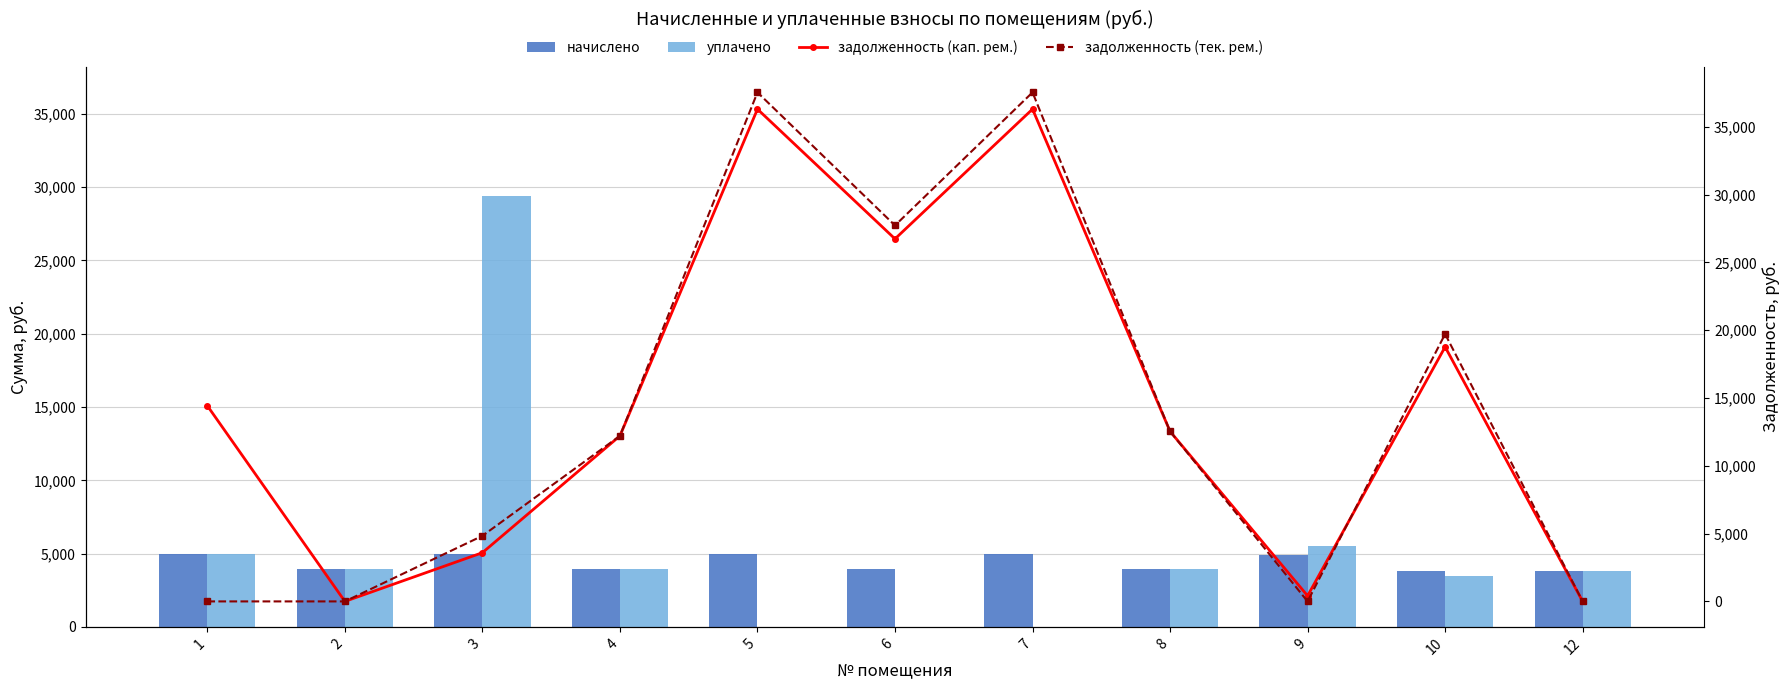

Rank the series at 9 from highest to lowest value.

уплачено, начислено, задолженность (кап. рем.), задолженность (тек. рем.)